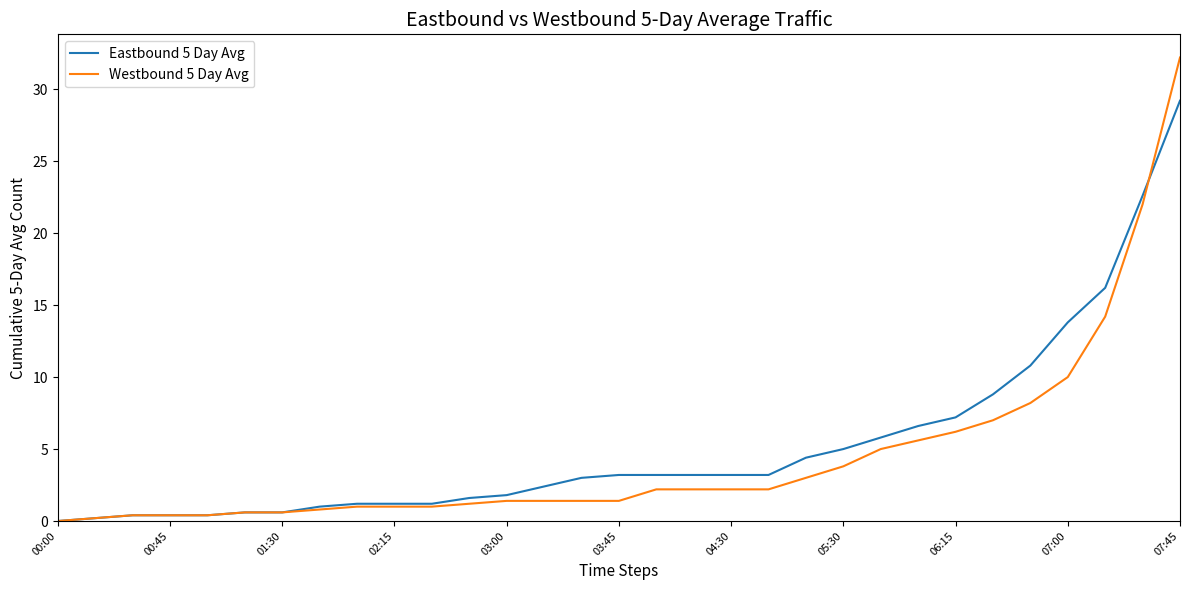

At how many categories does at least one series exceed 8?

6